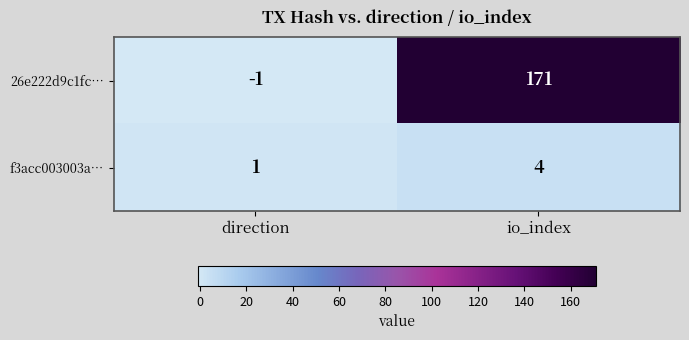

At direction, list the series in order from largest to smallest.

f3acc003003a…, 26e222d9c1fc…